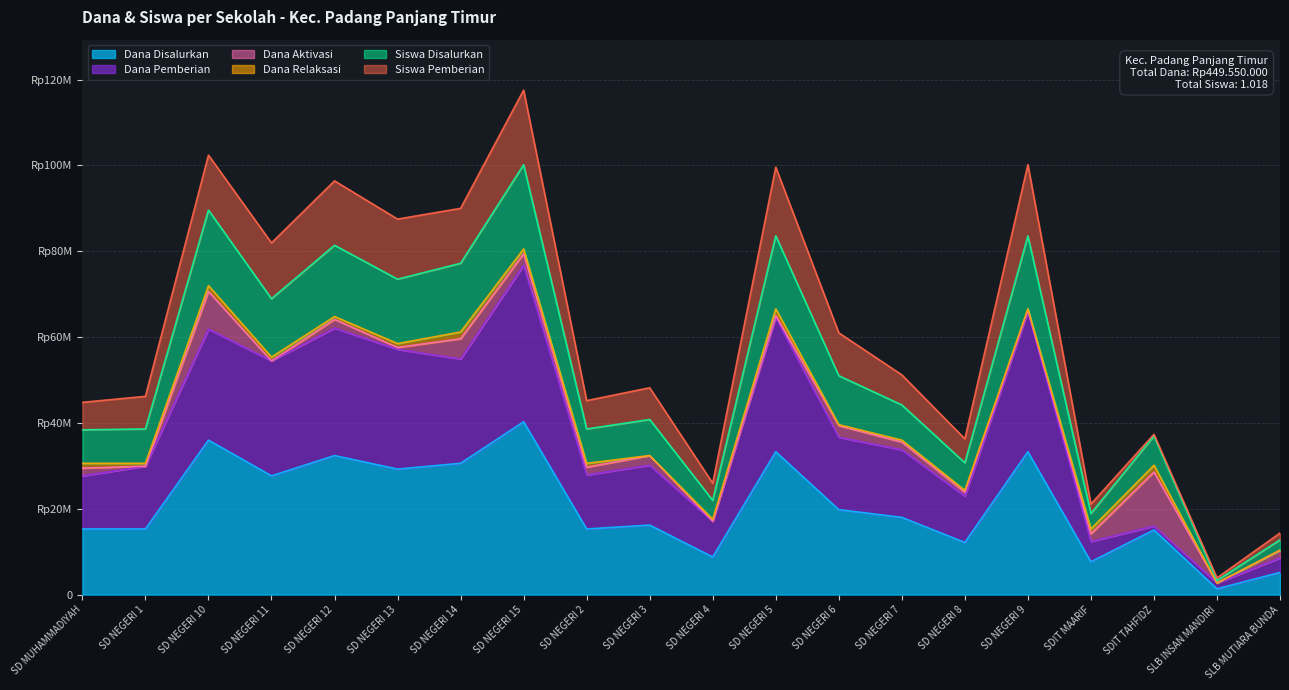

At how many categories does at least one series exceed 51924391?

9